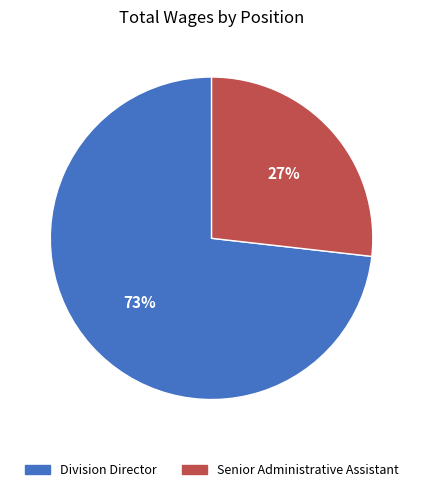

Does any single category account for the majority?

Yes